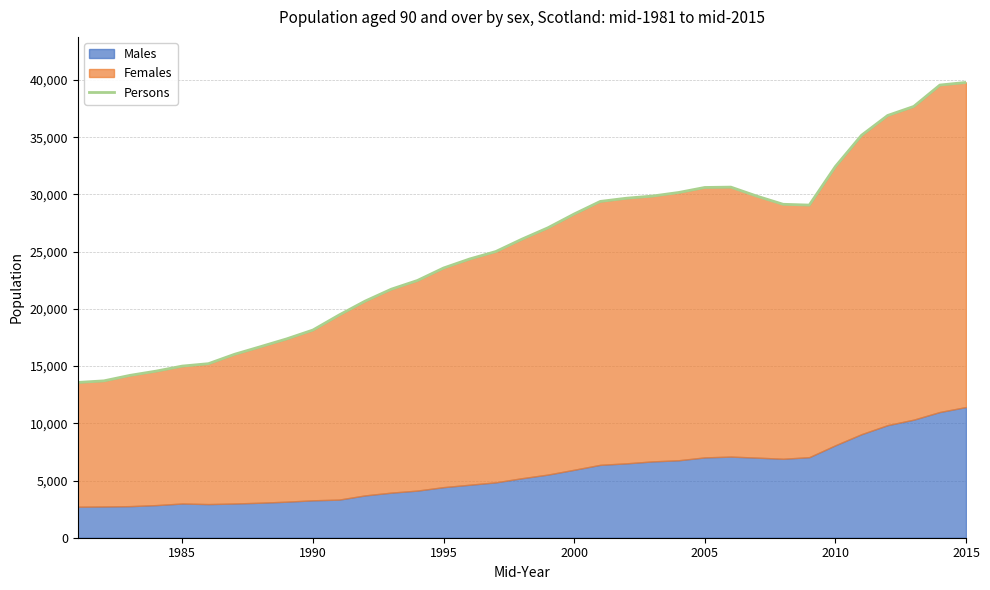

Reading right to left, extract all data points from this chart.

39790	39560	37690	36900	35170	32440	29070	29140	29850	30640	30610	30170	29860	29670	29390	28290	27090	26090	25010	24360	23570	22480	21720	20680	19460	18150	17380	16700	16030	15210	15000	14560	14190	13710	13570